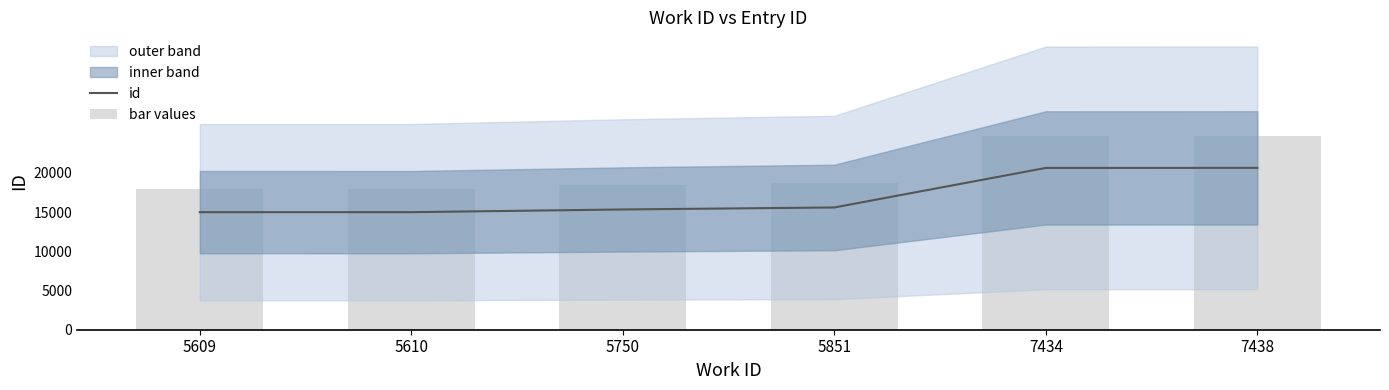

Reading left to right, list all the values displayed in this chart.

id: 14984.0	14985.0	15329.0	15583.0	20625.0	20630.0
bar values: 17980.8	17982.0	18394.8	18699.6	24750.0	24756.0